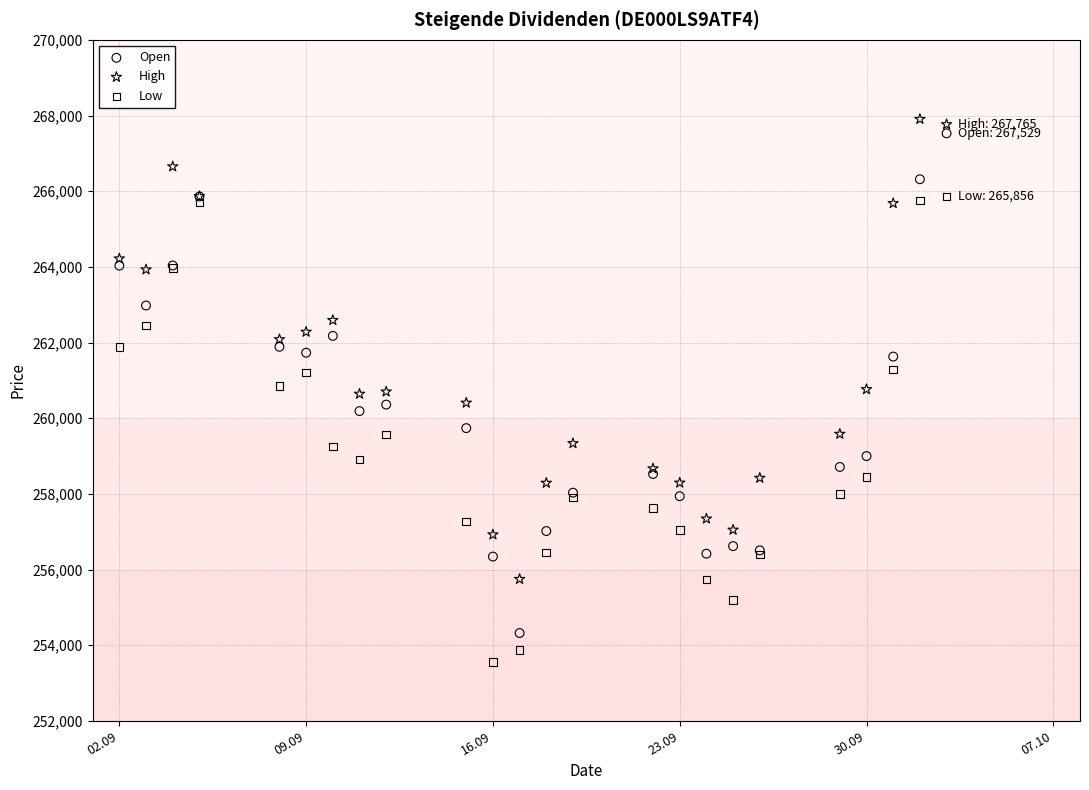

What is the X range (max minus min) for the scatter plot?

31